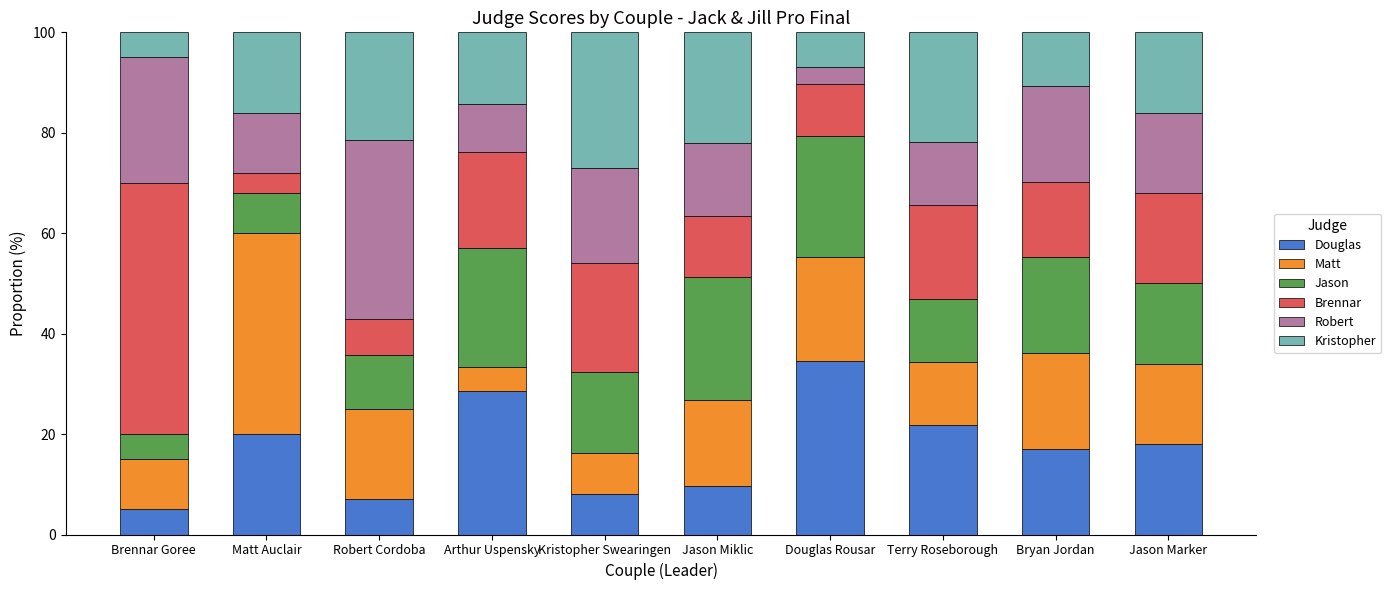

What is the total value across all series at Terry Roseborough?

100.0